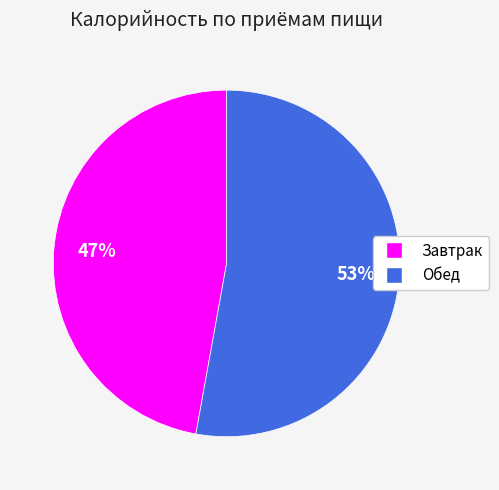

How many segments does this pie chart have?

2